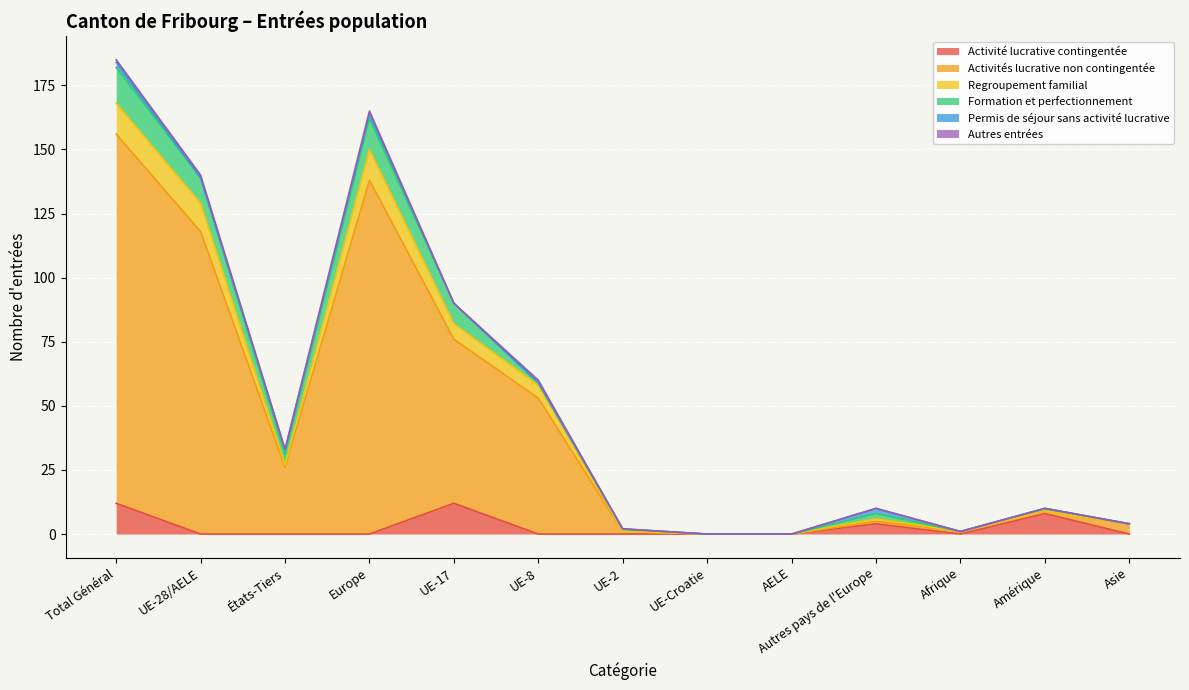

What is the maximum value for Activité lucrative contingentée?

12